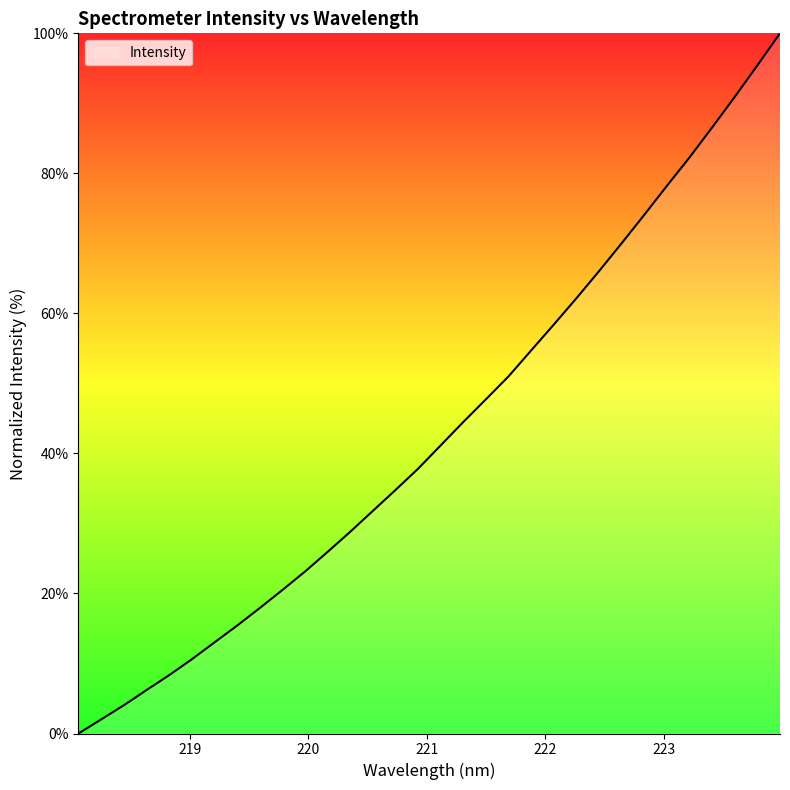

How many lines are shown in the chart?

1